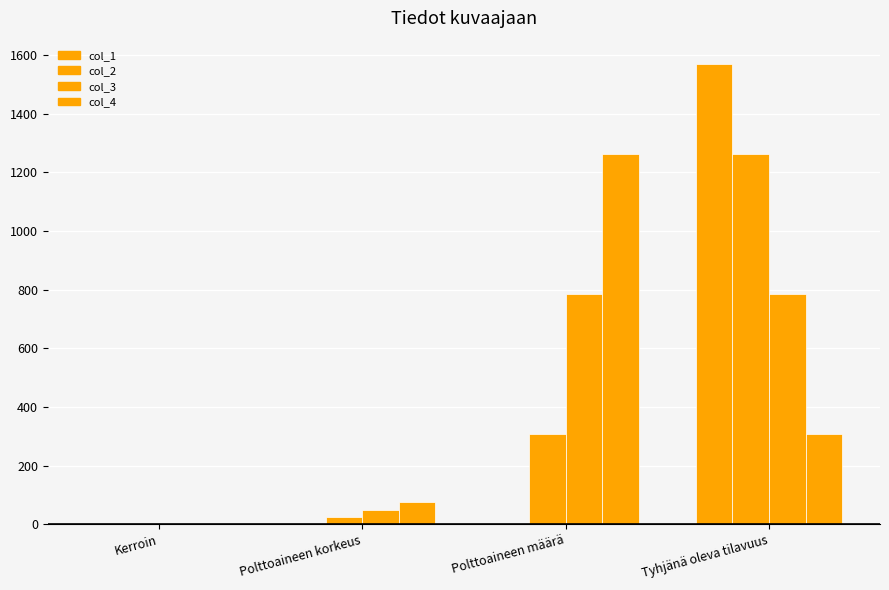

What is the difference between the highest and lowest values at Kerroin?

1.5